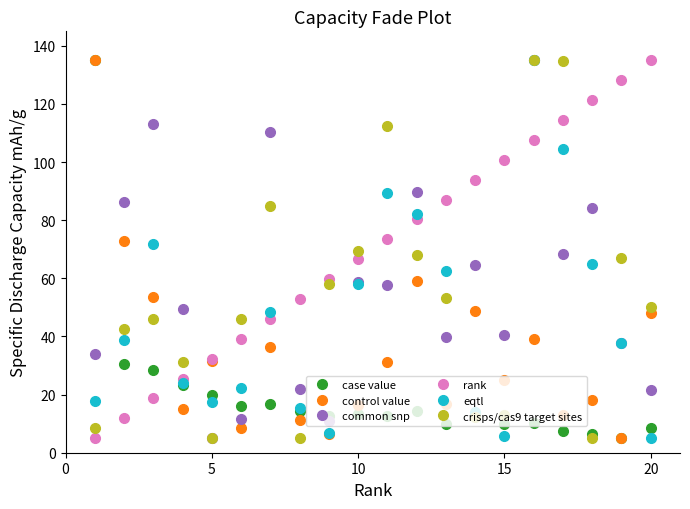

What are all the series names shown in the legend?

case value, control value, common snp, rank, eqtl, crisps/cas9 target sites